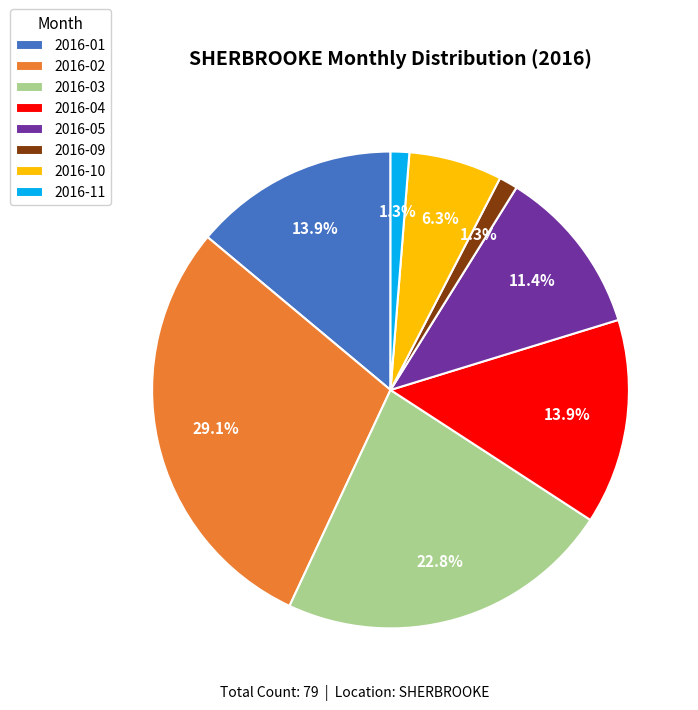

How many segments does this pie chart have?

8